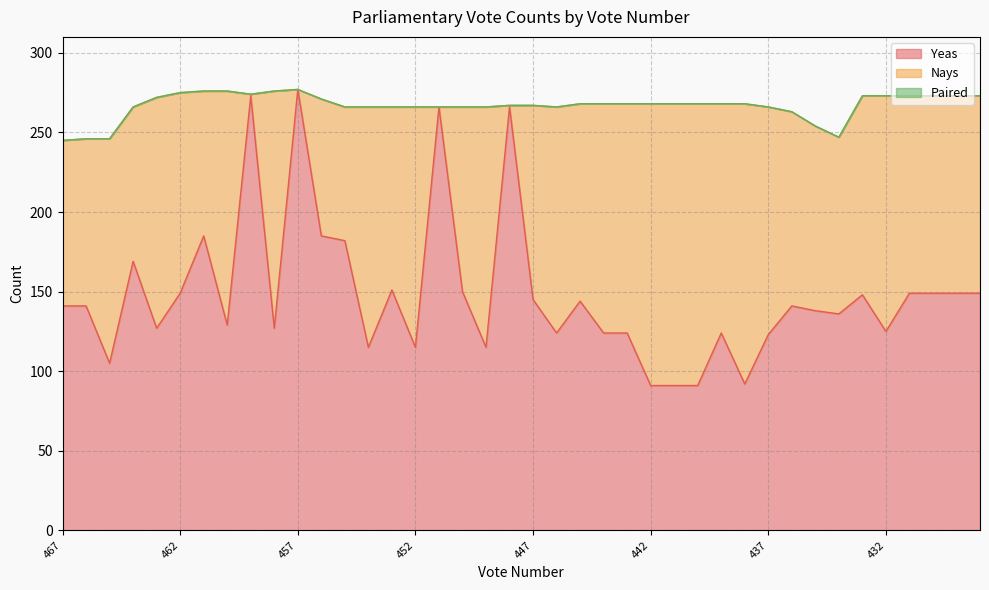

True or false: Nays has a value of 35 at 466.

False